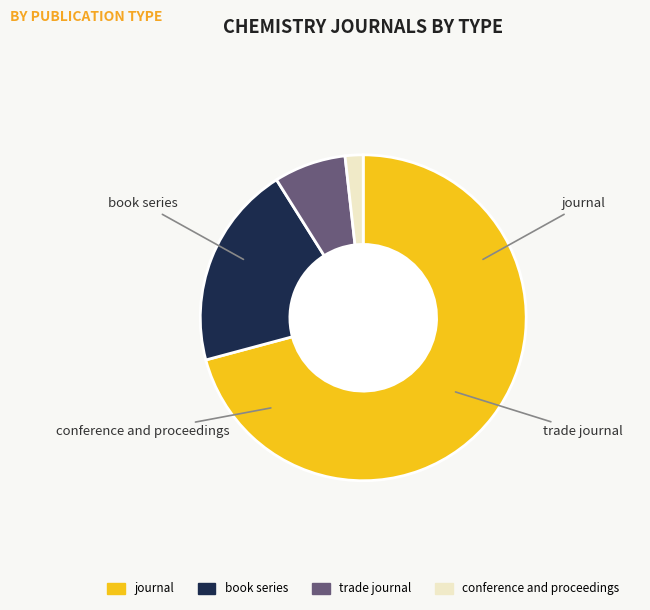

Combined, what portion of the pie is conference and proceedings and journal?

72.6%